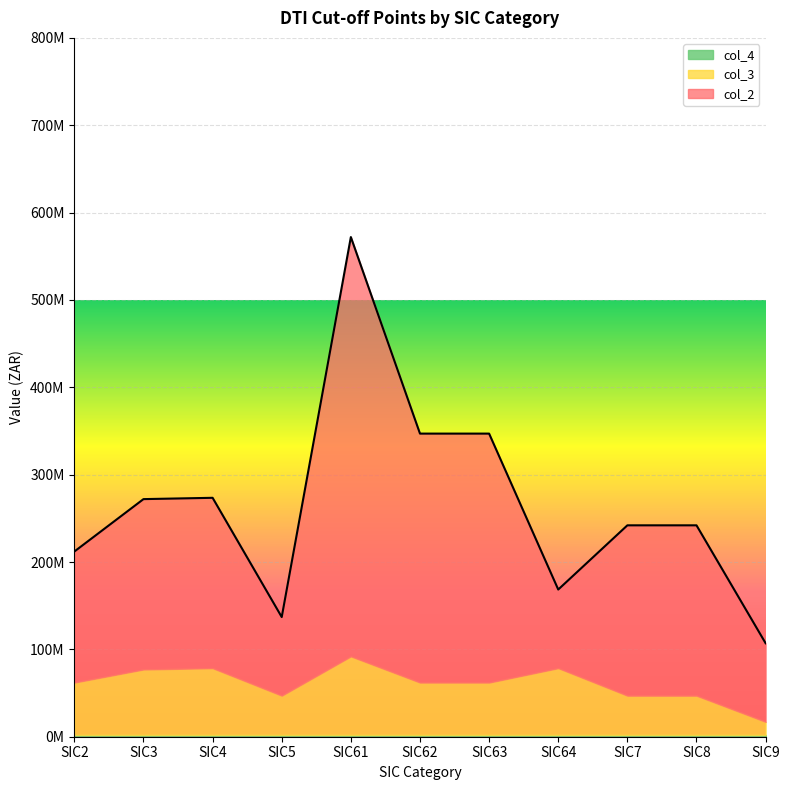

True or false: col_2 and col_4 intersect in this chart.

False